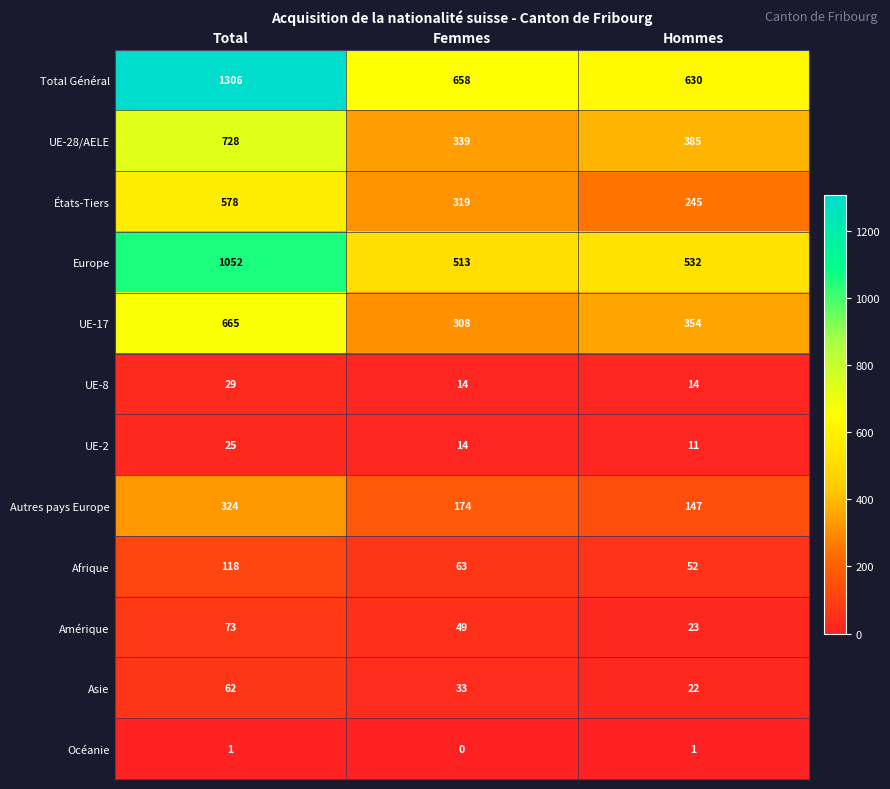

How many data points does each series have?

3